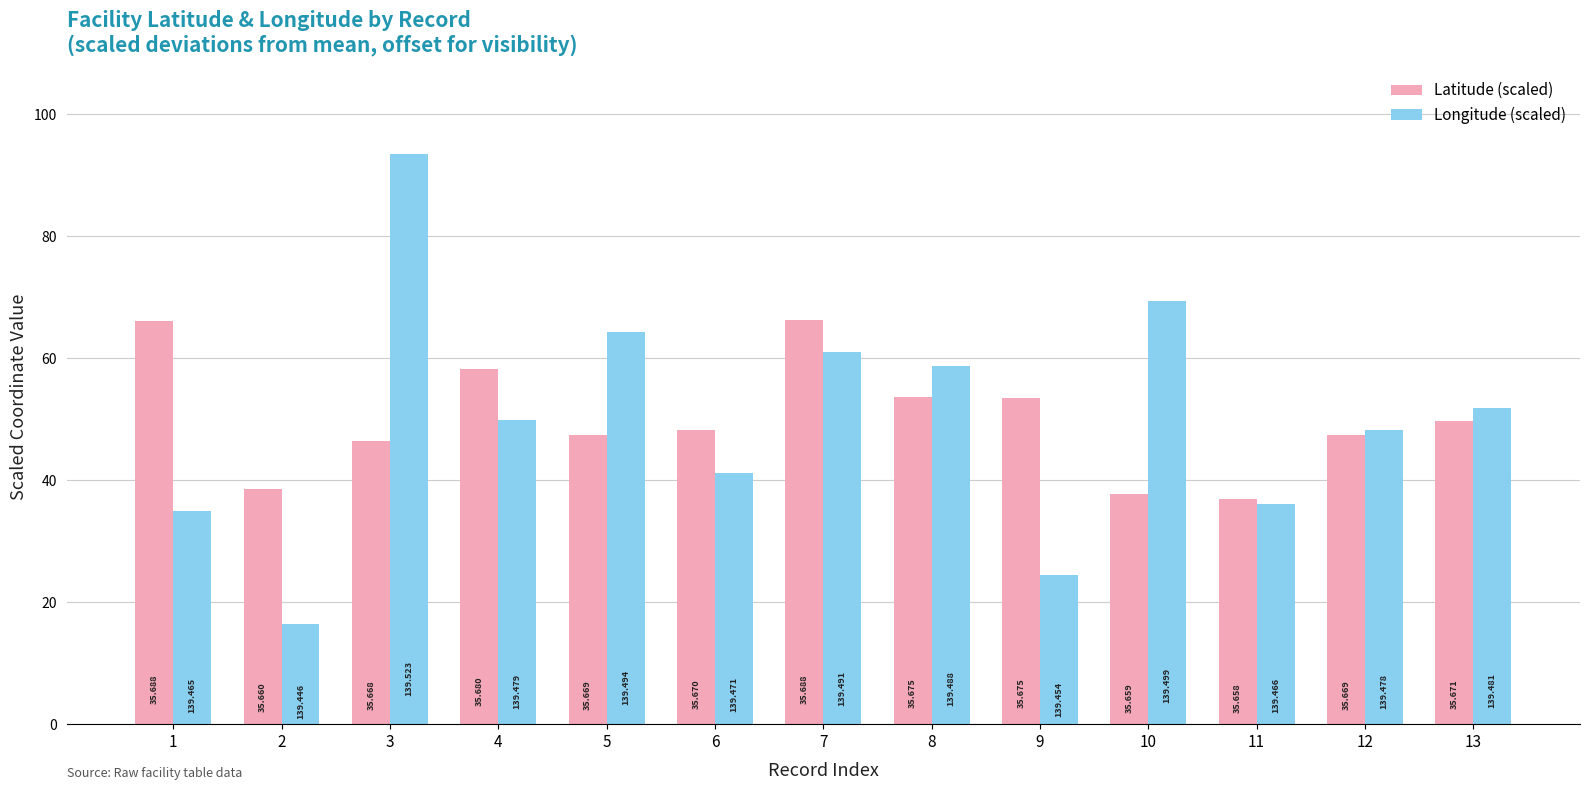

List the series in order of their peak value, highest first.

Longitude (scaled), Latitude (scaled)